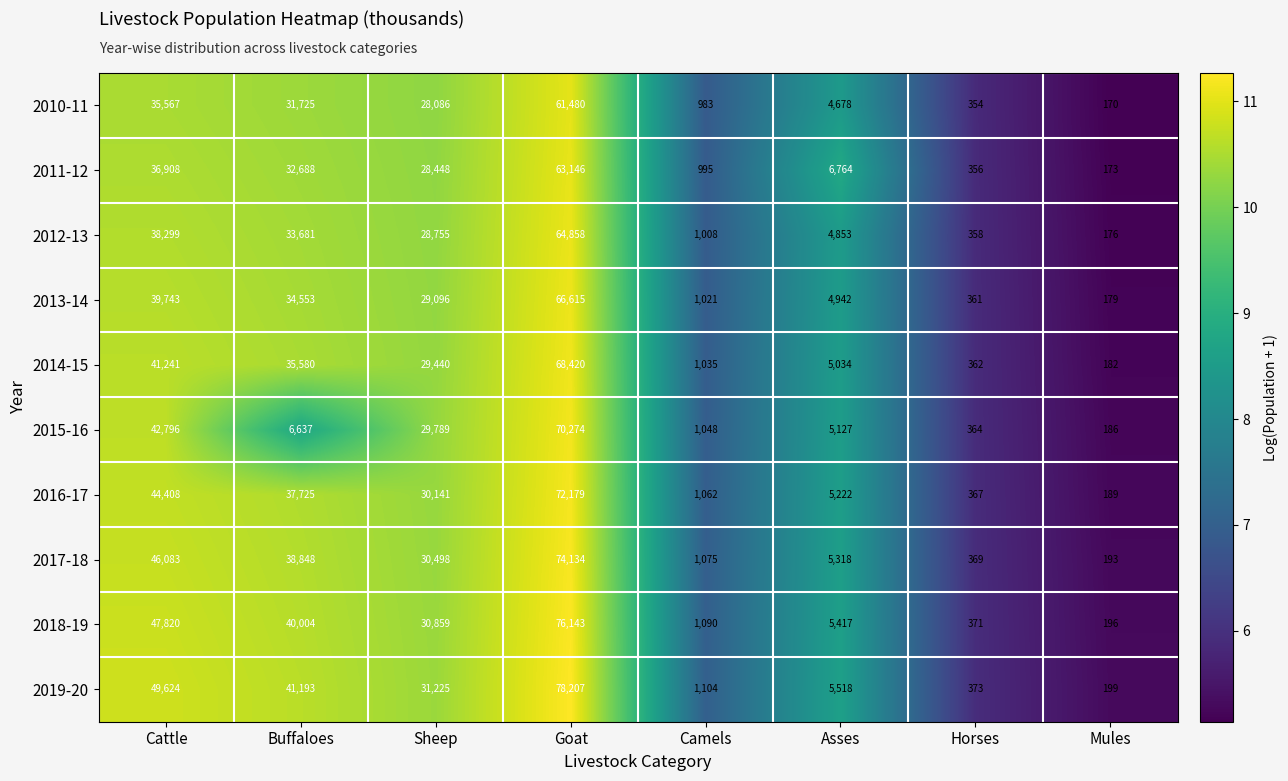

Is the value of 2014-15 at Camels greater than the value of 2019-20 at Asses?

No